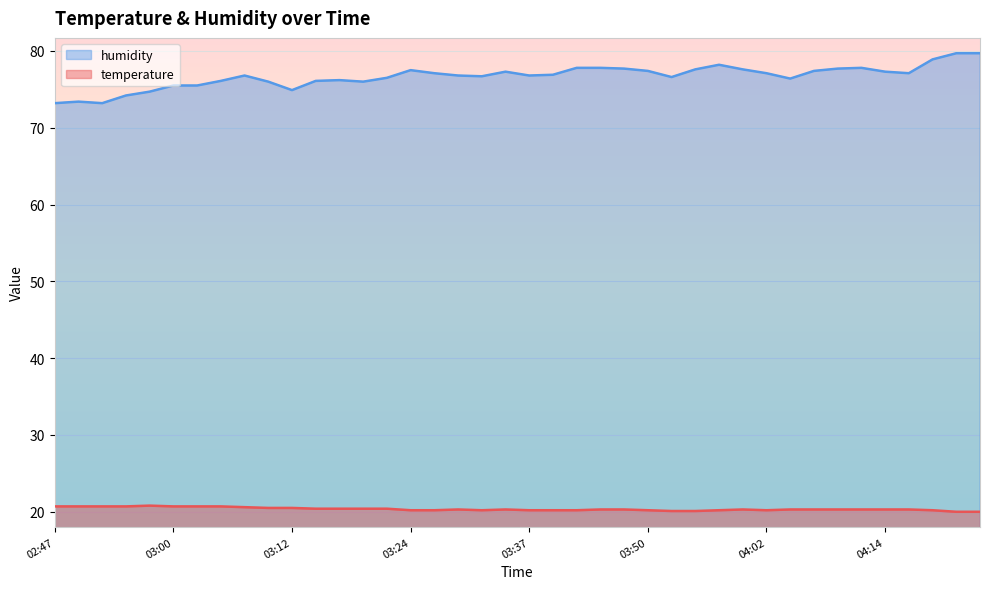

How many interior local peaks does the humidity series have?

7